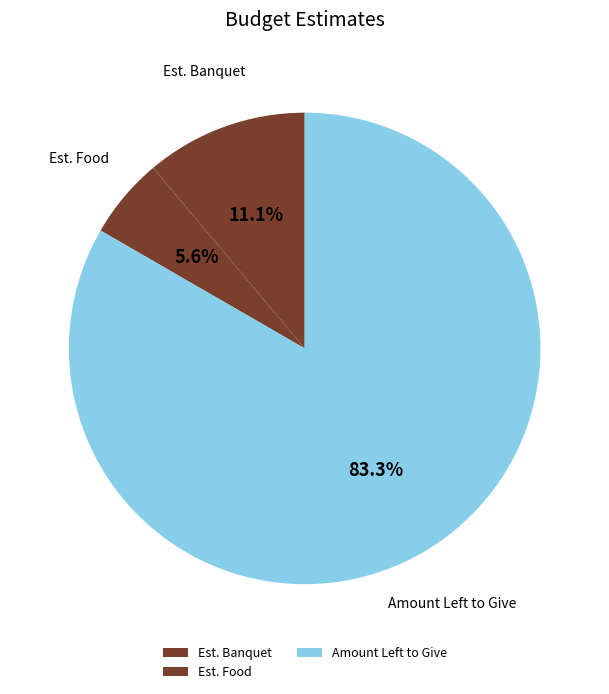

Count the number of slices in the pie.

3